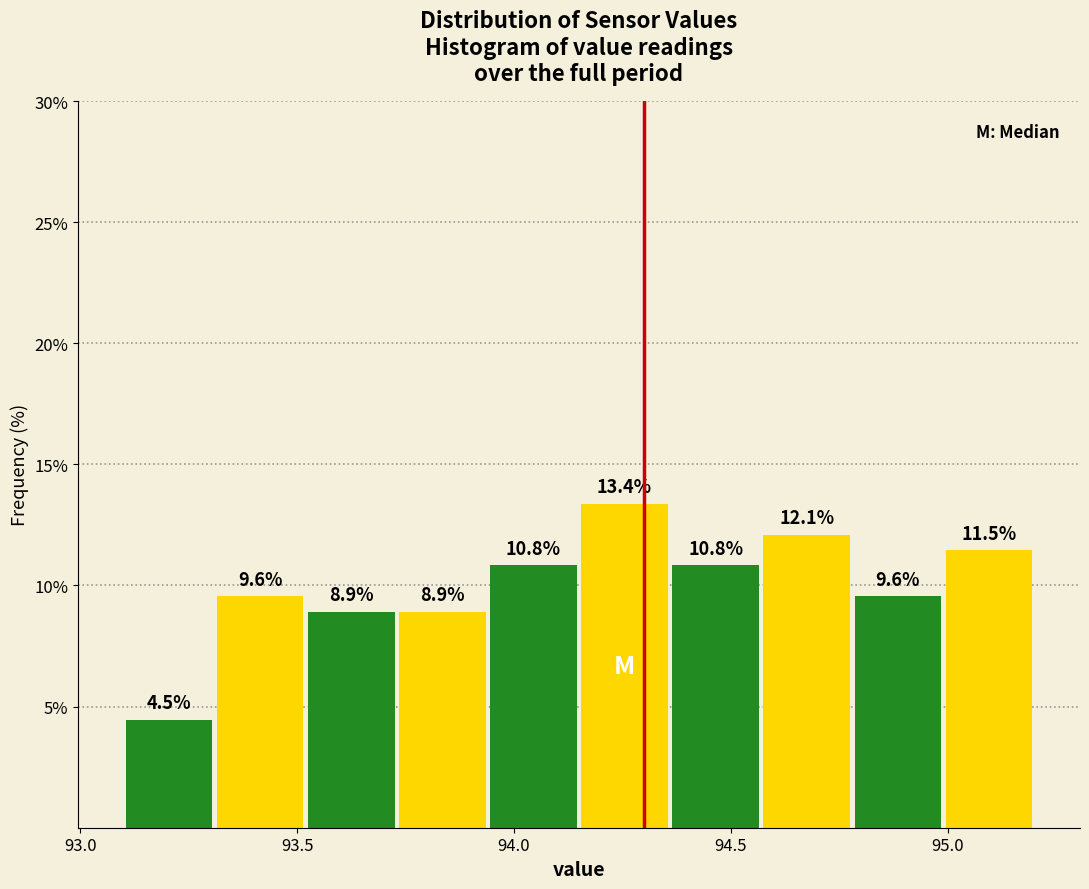

Reading left to right, list every bar in this chart as the range it spans on the x-axis followed by its height. The bar edges are not printed on the chart, so give them approximately, as read against the axis.

93.10 to 93.31: 4.5
93.31 to 93.52: 9.6
93.52 to 93.73: 8.9
93.73 to 93.94: 8.9
93.94 to 94.15: 10.8
94.15 to 94.36: 13.4
94.36 to 94.57: 10.8
94.57 to 94.78: 12.1
94.78 to 94.99: 9.6
94.99 to 95.20: 11.5